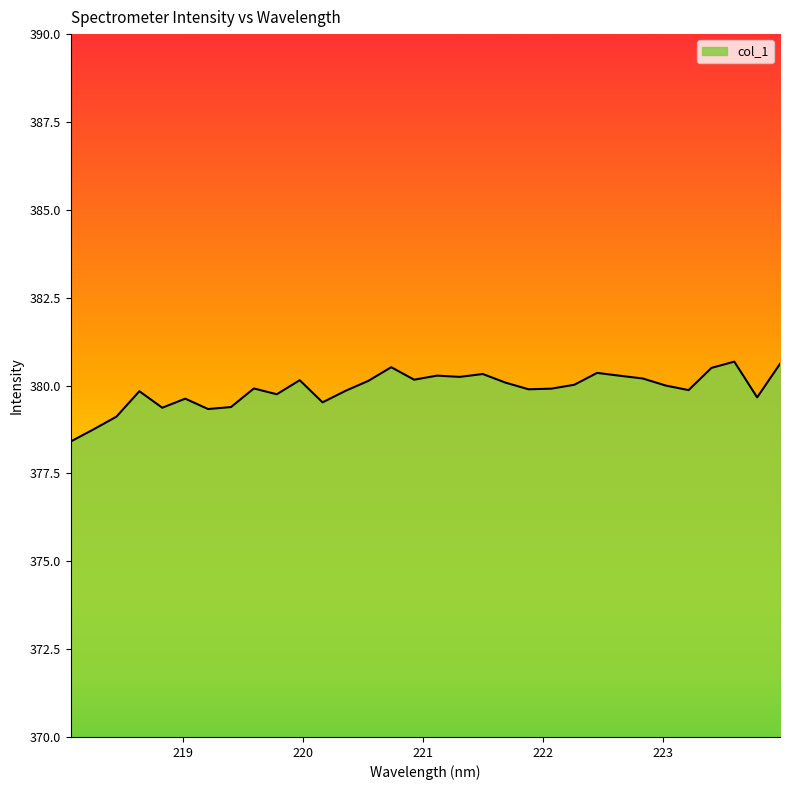

What is the difference between the maximum and minimum values?

2.3